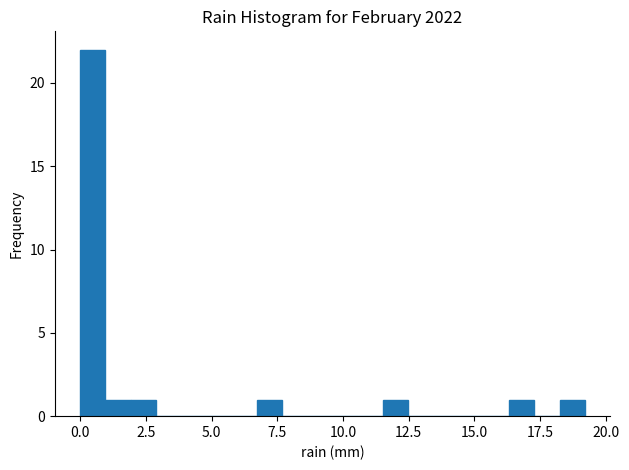

Read against the x-axis, roughly where is the centre of the tallest bar?

0.5